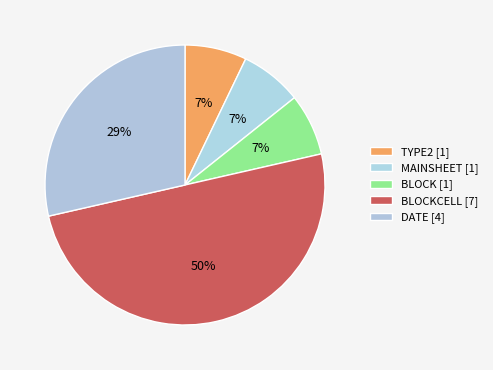

How many segments does this pie chart have?

5